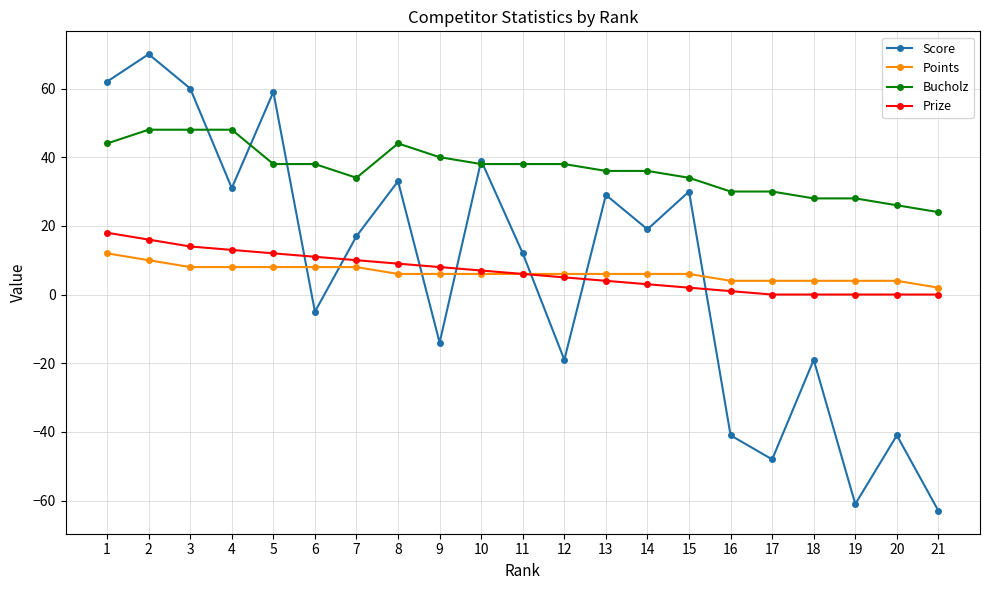

Reading left to right, list all the values displayed in this chart.

Score: 1=62	2=70	3=60	4=31	5=59	6=-5	7=17	8=33	9=-14	10=39	11=12	12=-19	13=29	14=19	15=30	16=-41	17=-48	18=-19	19=-61	20=-41	21=-63
Points: 1=12	2=10	3=8	4=8	5=8	6=8	7=8	8=6	9=6	10=6	11=6	12=6	13=6	14=6	15=6	16=4	17=4	18=4	19=4	20=4	21=2
Bucholz: 1=44	2=48	3=48	4=48	5=38	6=38	7=34	8=44	9=40	10=38	11=38	12=38	13=36	14=36	15=34	16=30	17=30	18=28	19=28	20=26	21=24
Prize: 1=18	2=16	3=14	4=13	5=12	6=11	7=10	8=9	9=8	10=7	11=6	12=5	13=4	14=3	15=2	16=1	17=0	18=0	19=0	20=0	21=0